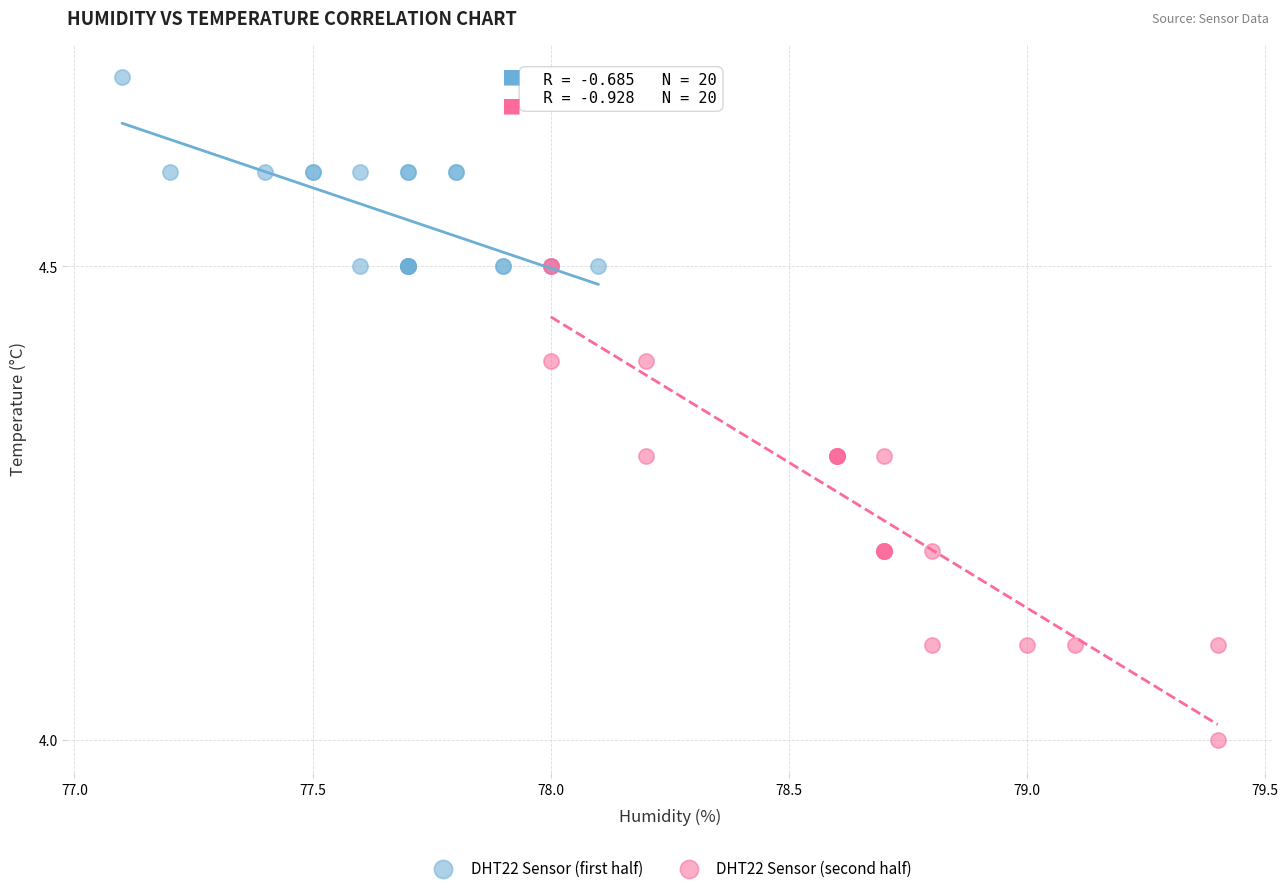

Which series has the largest Y range (max minus min)?

DHT22 Sensor (second half)